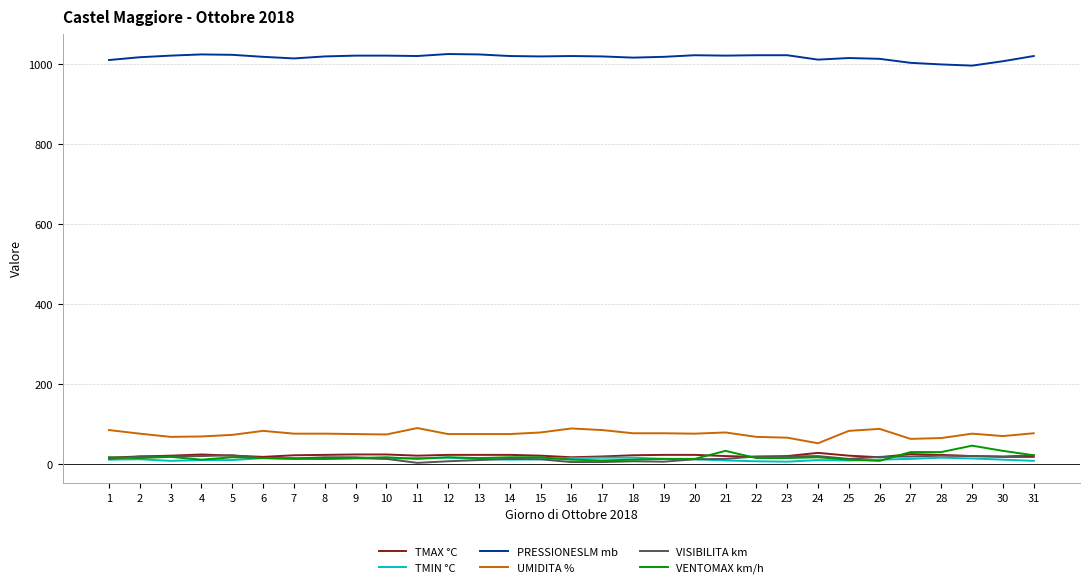

What is the maximum value shown in the chart?

1025